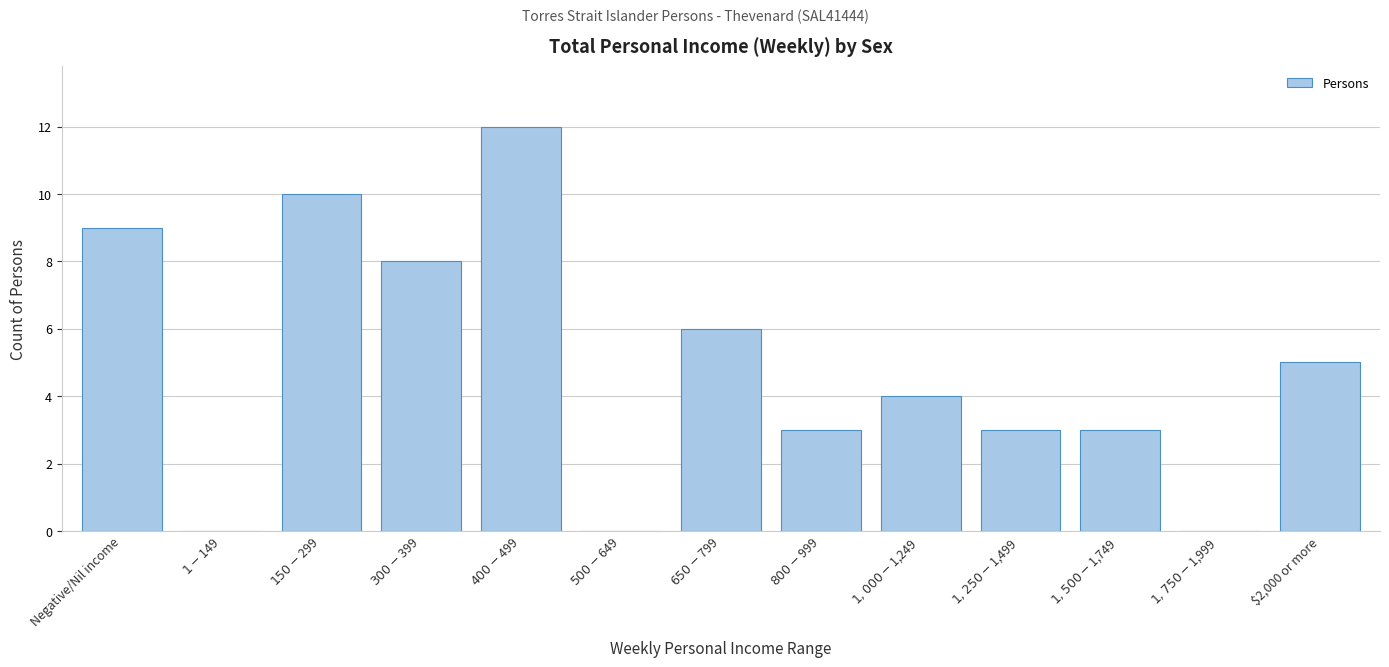

What is the maximum value shown in the chart?

12